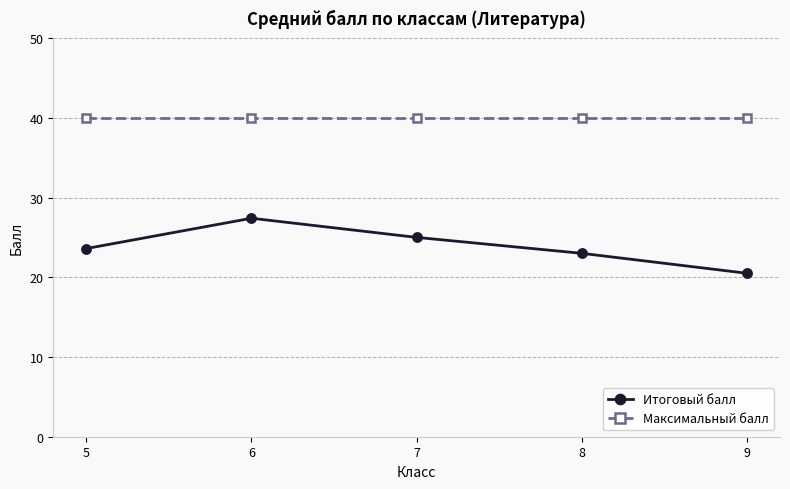

At which label does Итоговый балл reach its minimum?

9